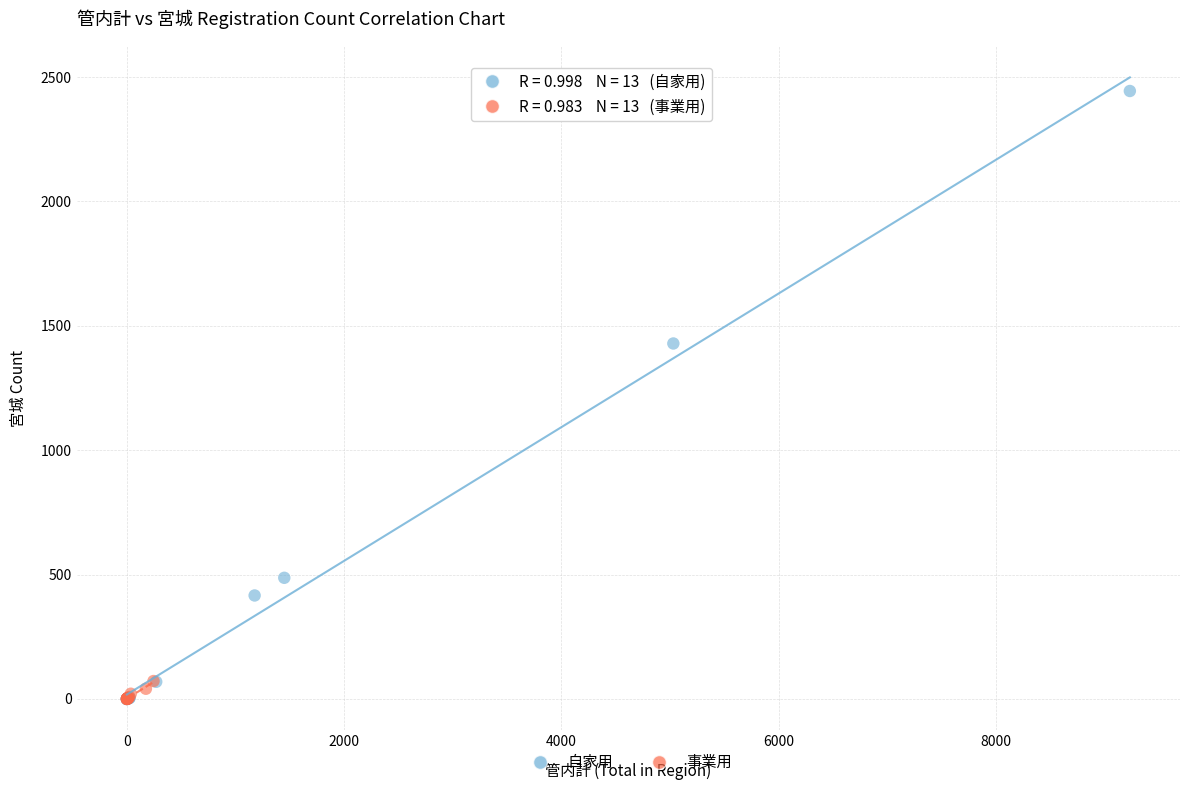

Which series has the largest Y range (max minus min)?

自家用